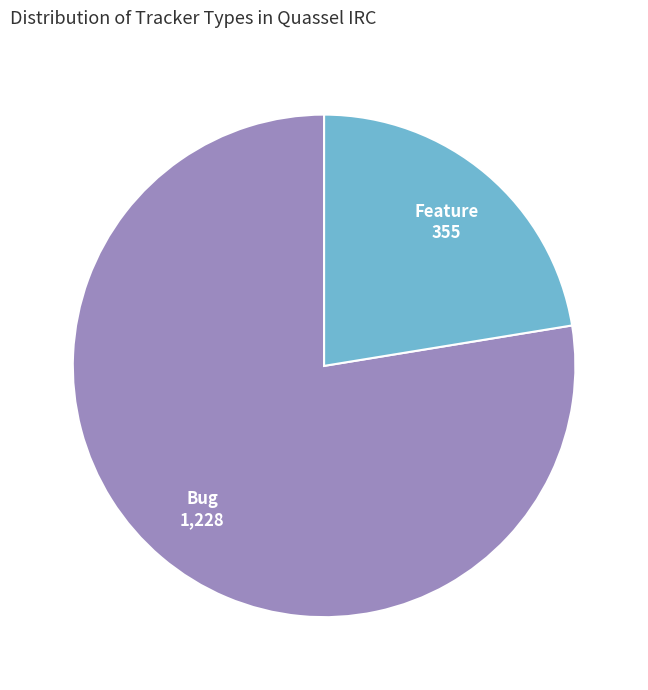

Does Feature represent more than half of the total?

No